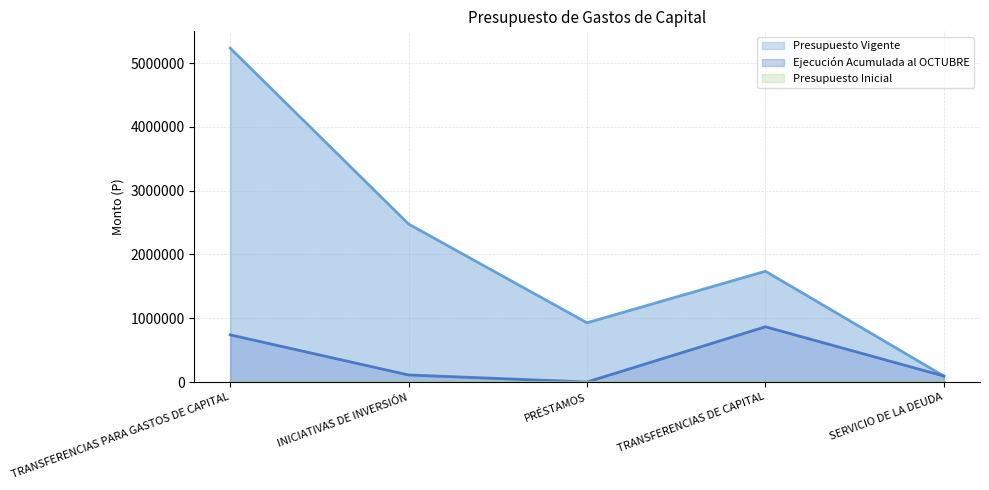

Rank the categories by Presupuesto Vigente value from highest to lowest.

TRANSFERENCIAS PARA GASTOS DE CAPITAL, INICIATIVAS DE INVERSIÓN, TRANSFERENCIAS DE CAPITAL, PRÉSTAMOS, SERVICIO DE LA DEUDA